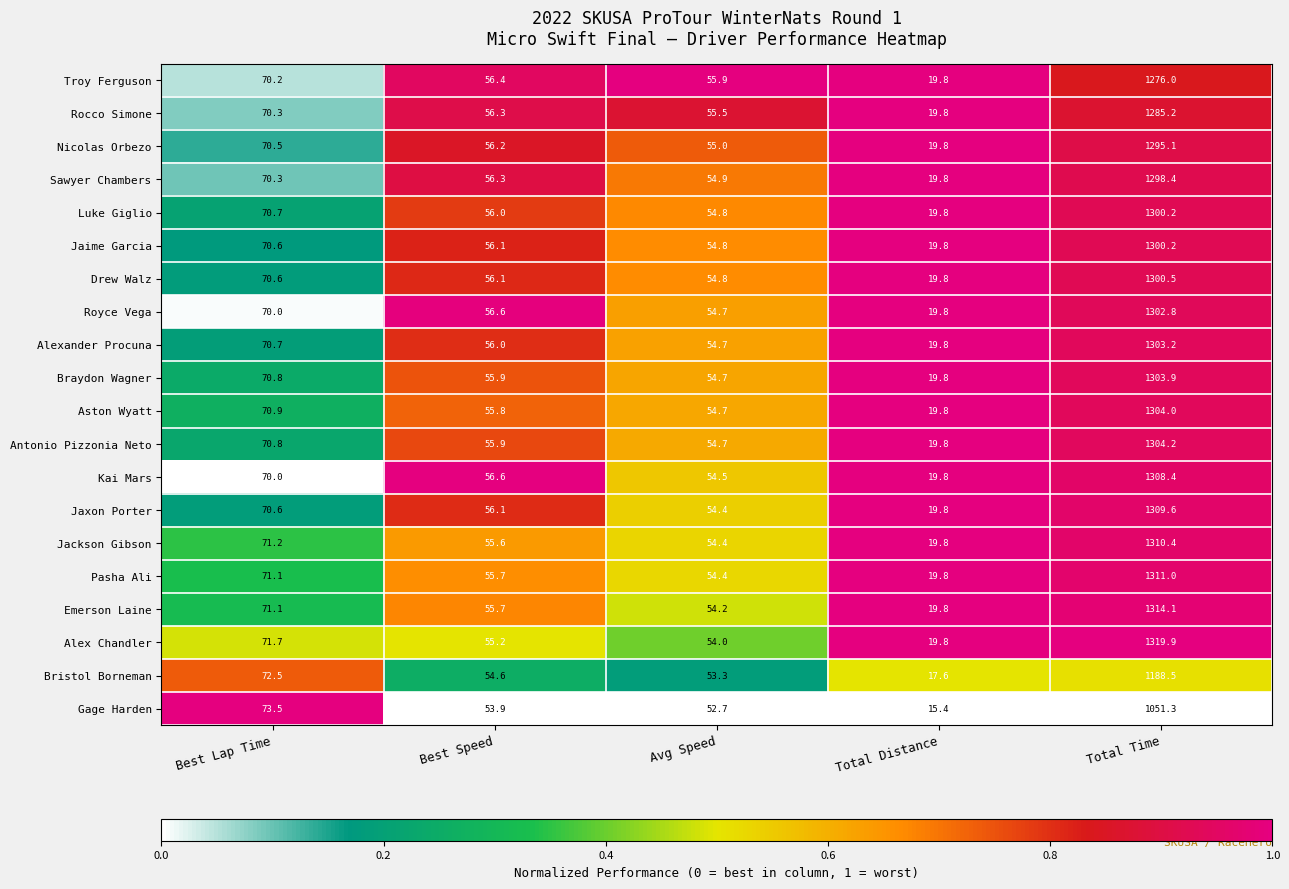

At which label does Antonio Pizzonia Neto first exceed 55?

Best Lap Time